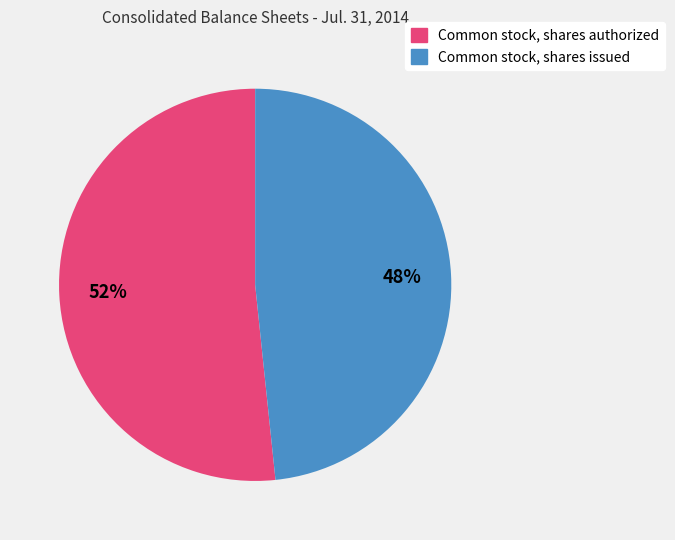

The Common stock, shares authorized slice represents 52% of the pie. True or false?

True